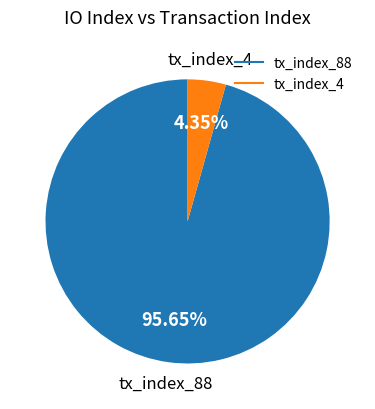

Is the sum of tx_index_88 and tx_index_4 greater than half?

Yes